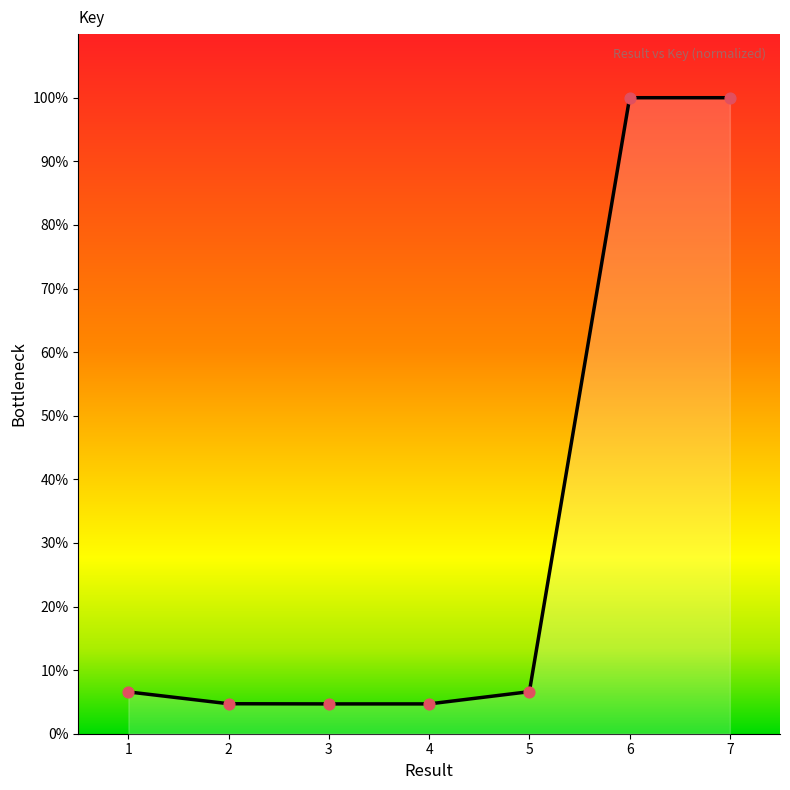

What is the change in value from 1 to 7?

+93.4